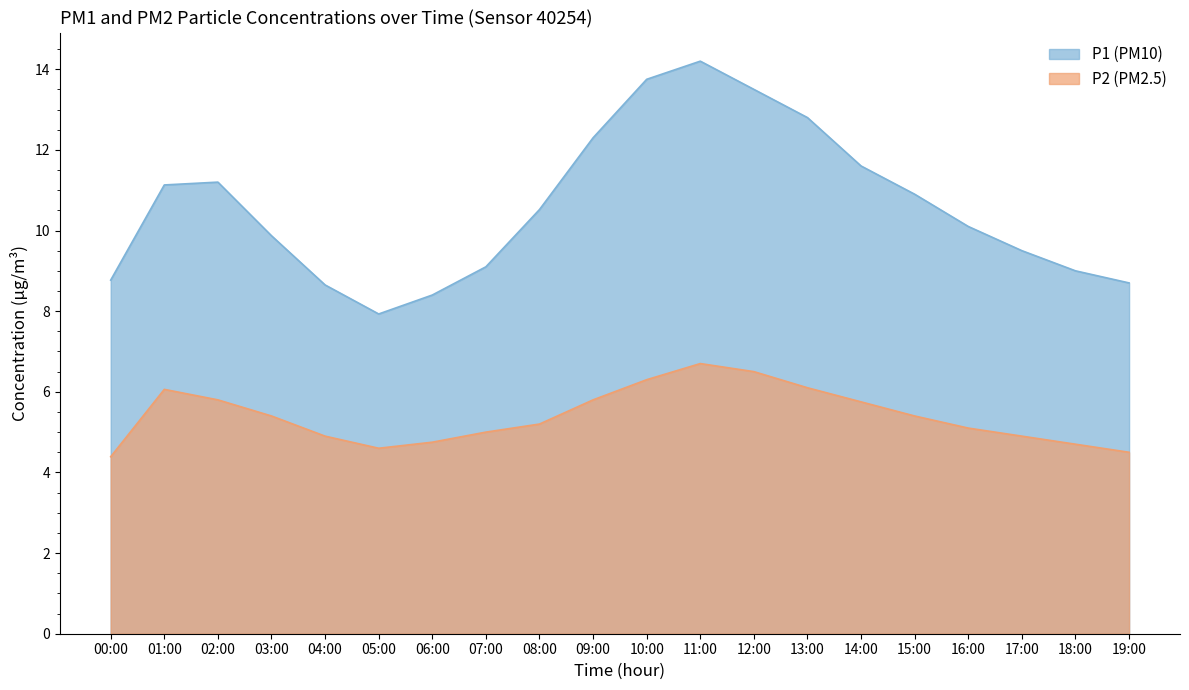

What position from the right is 16:00?

4